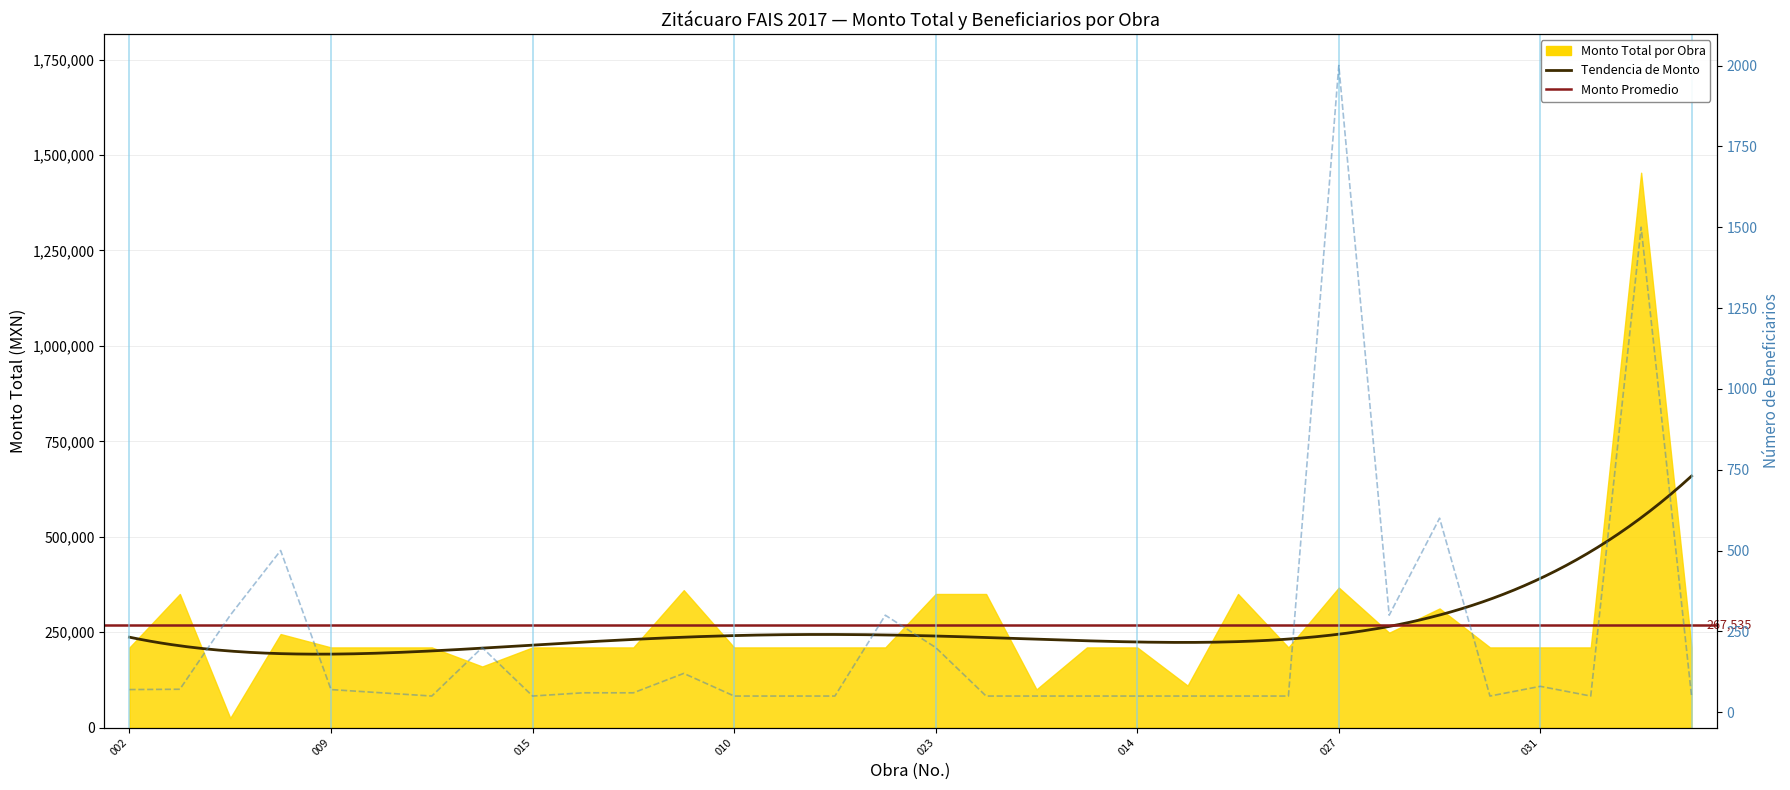

What is the minimum value shown in the chart?

50